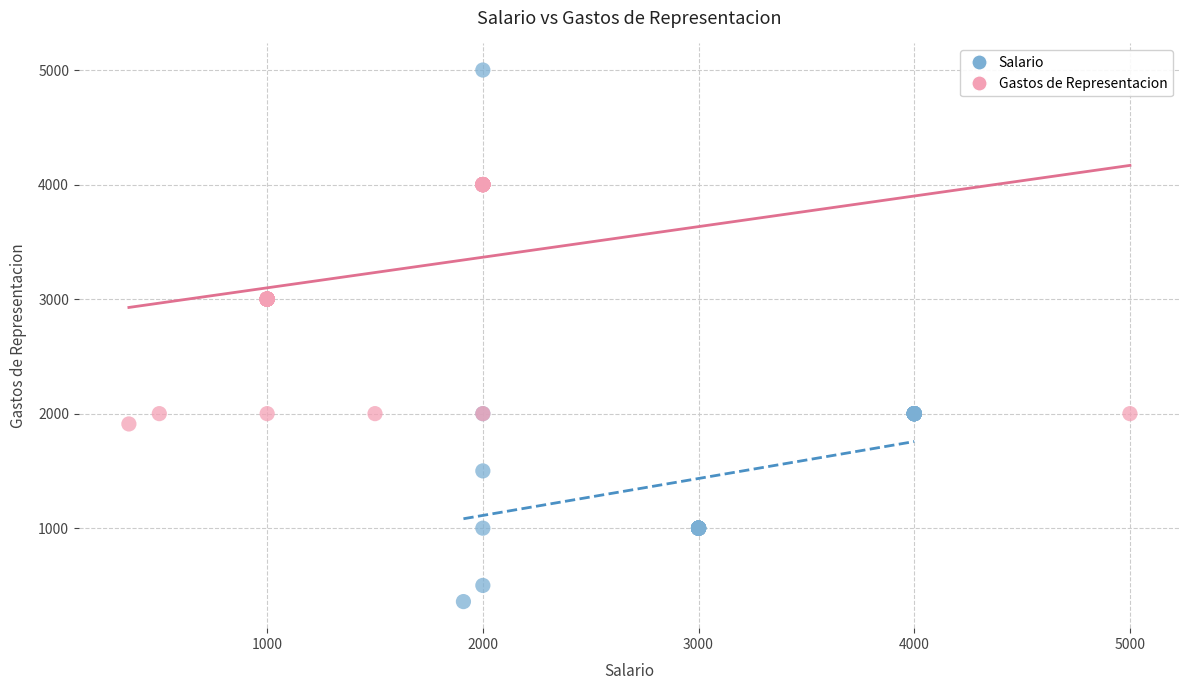

Which series reaches the maximum Y coordinate?

Salario